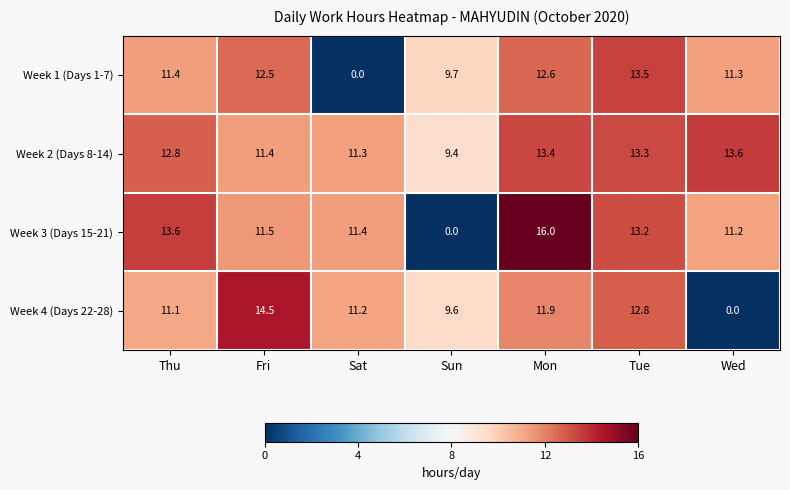

At which category is the sum across all series the highest?

Mon